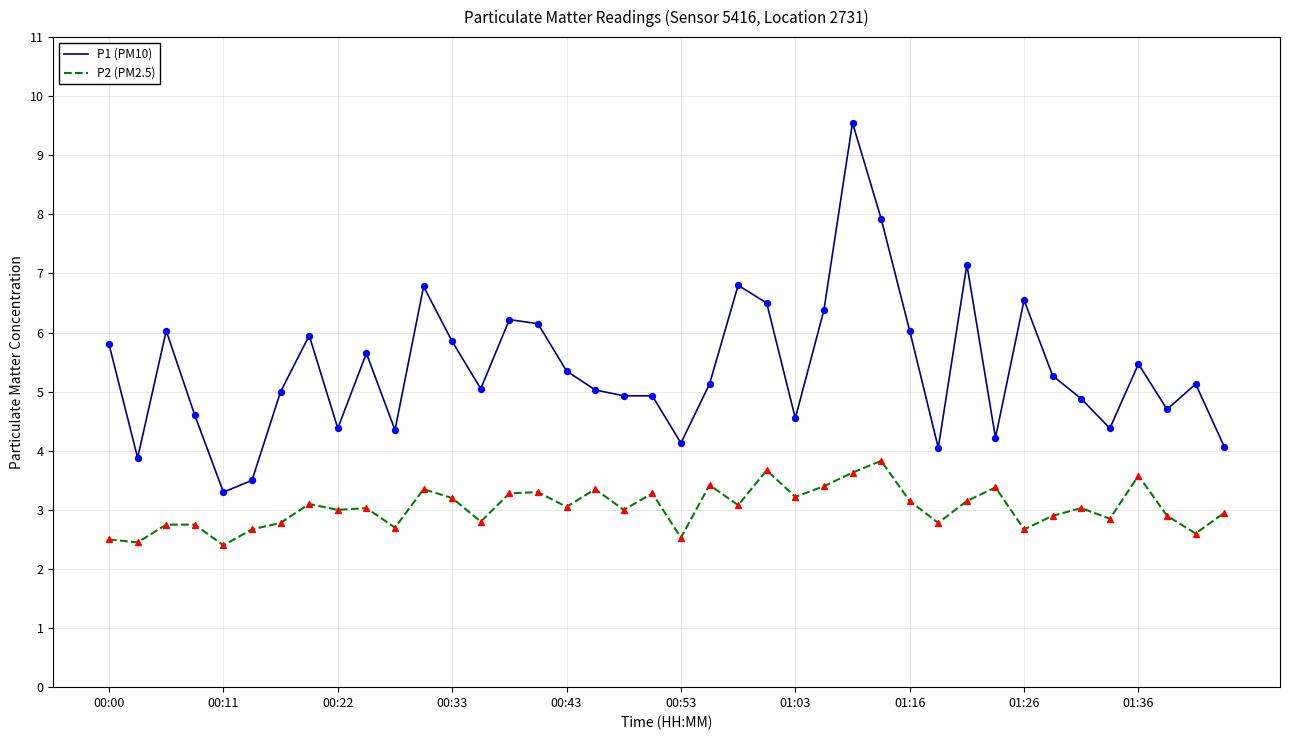

Which series has the largest total across all categories?

P1 (PM10)